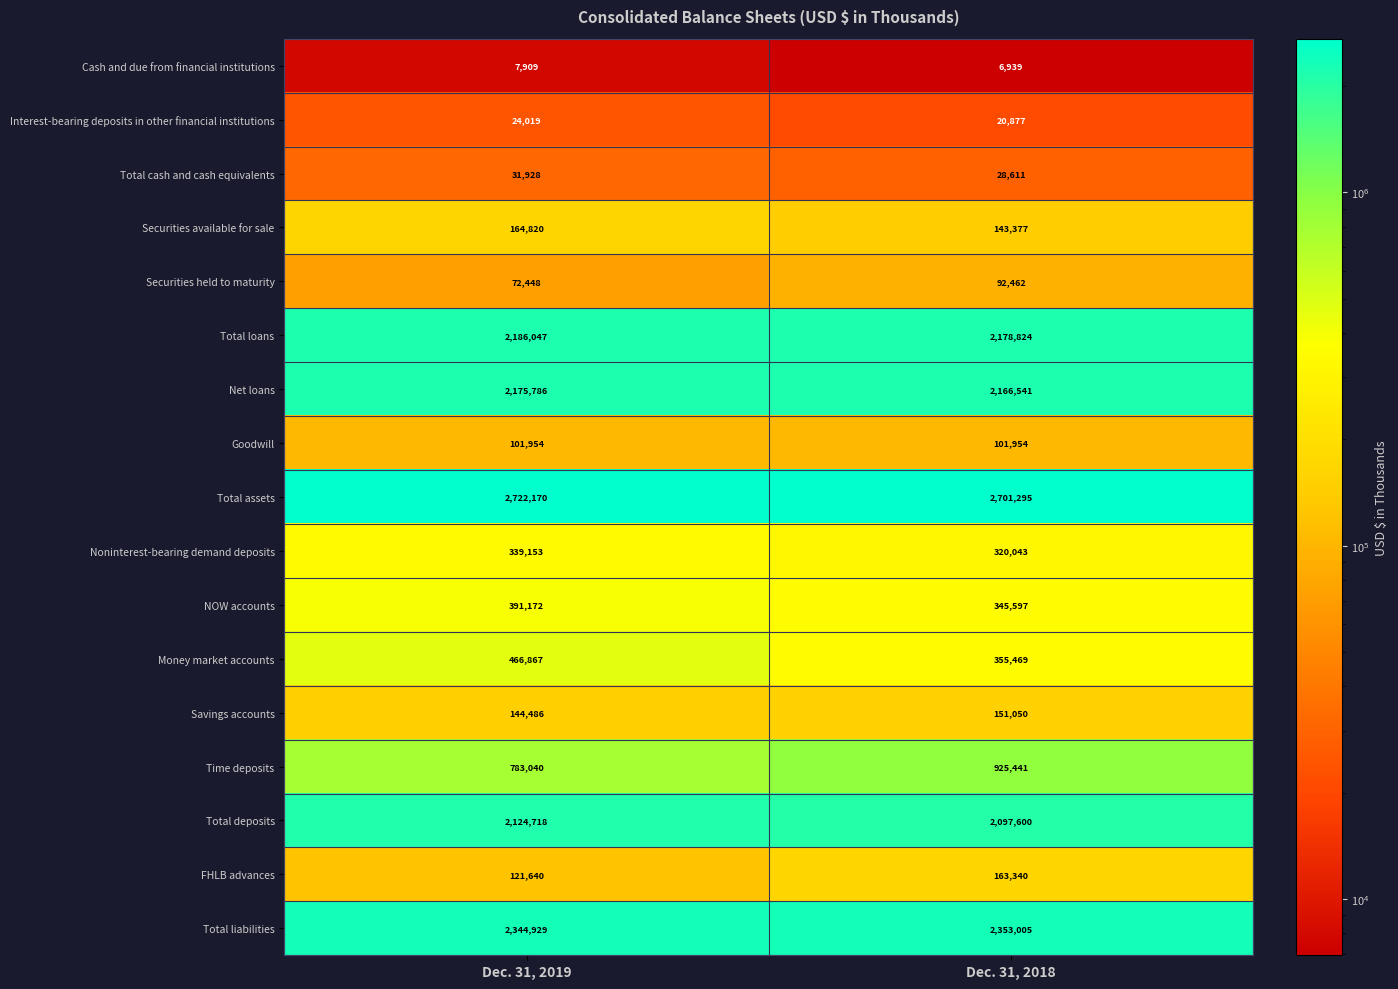

Is it true that Savings accounts equals 144486 at Dec. 31, 2019?

True